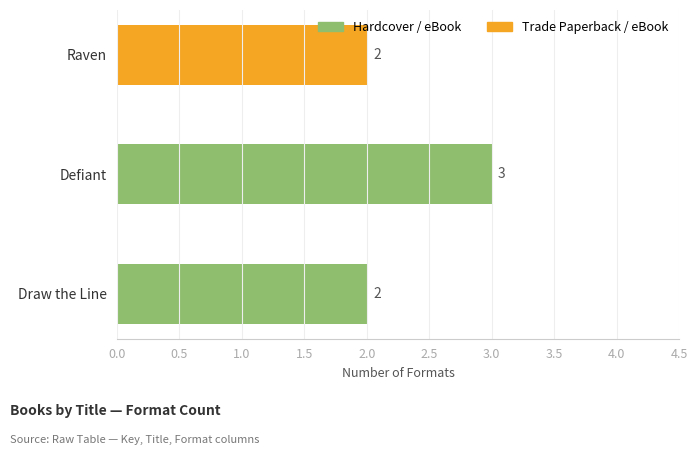

What is the change in value from Draw the Line to Defiant?

+1